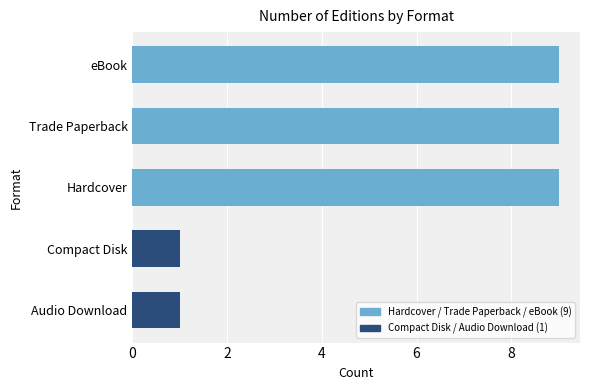

Does the chart contain stacked bars?

No